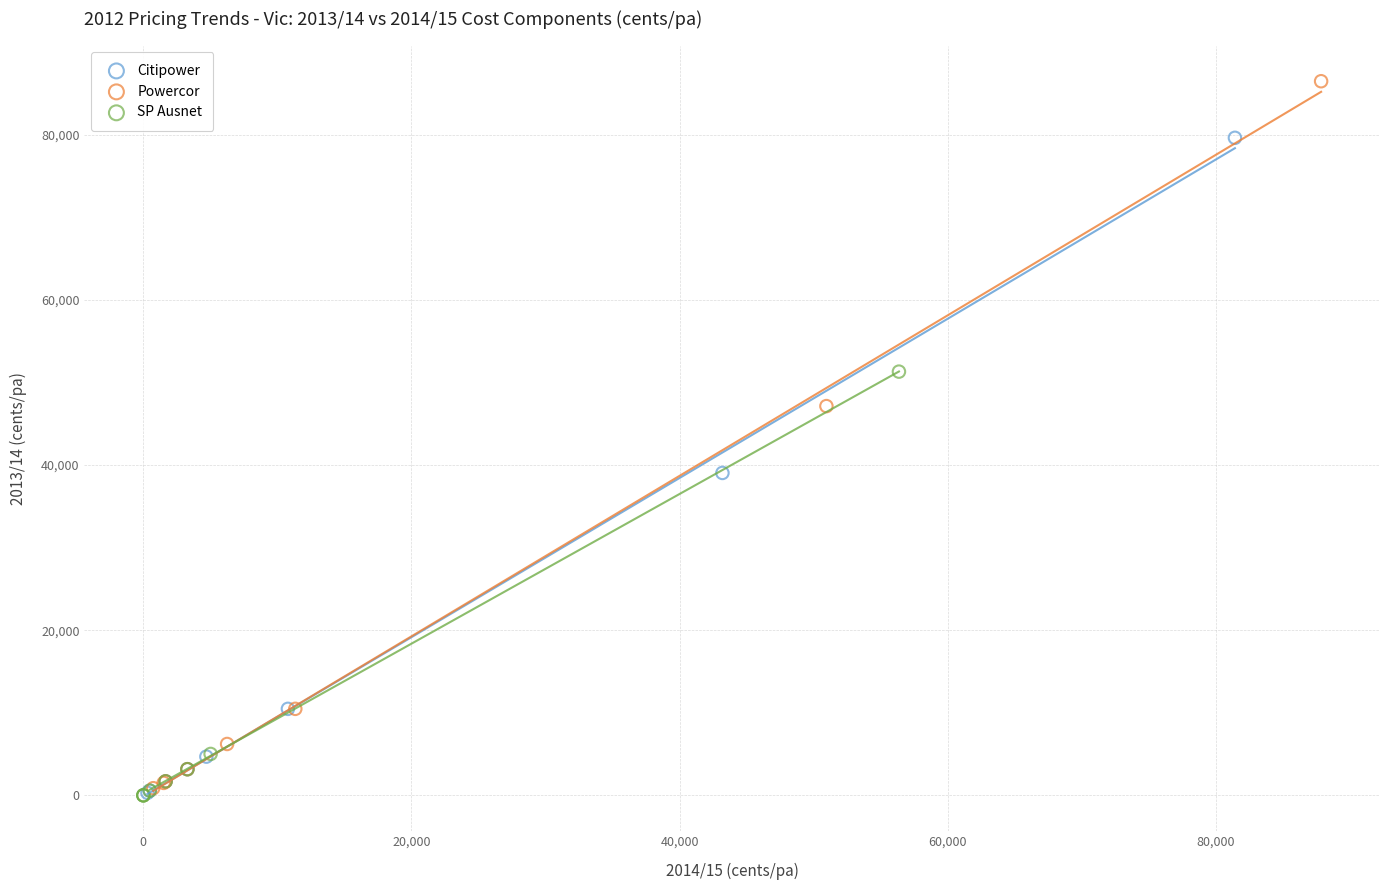

Which series contains the highest Y value?

Powercor